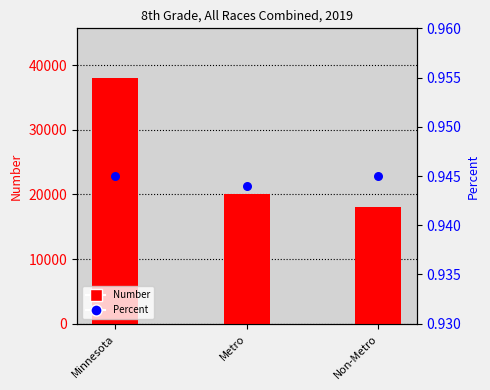

What is the total value across all series at Non-Metro?

18068.9